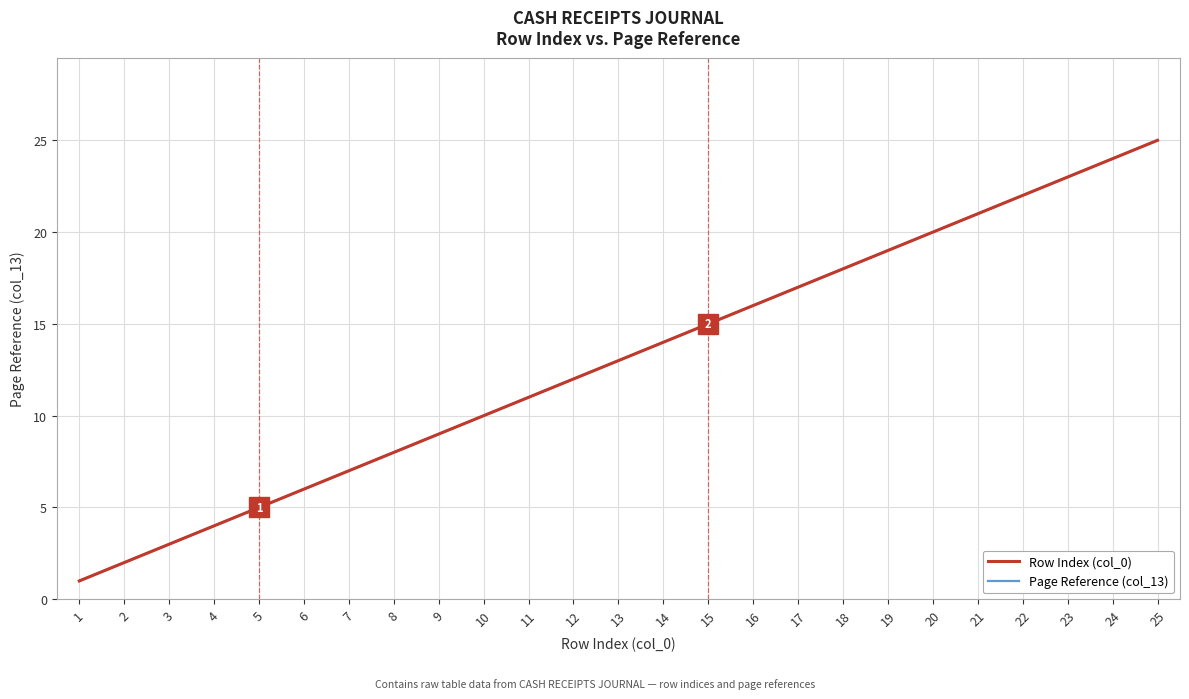

Does the chart have visible grid lines?

Yes